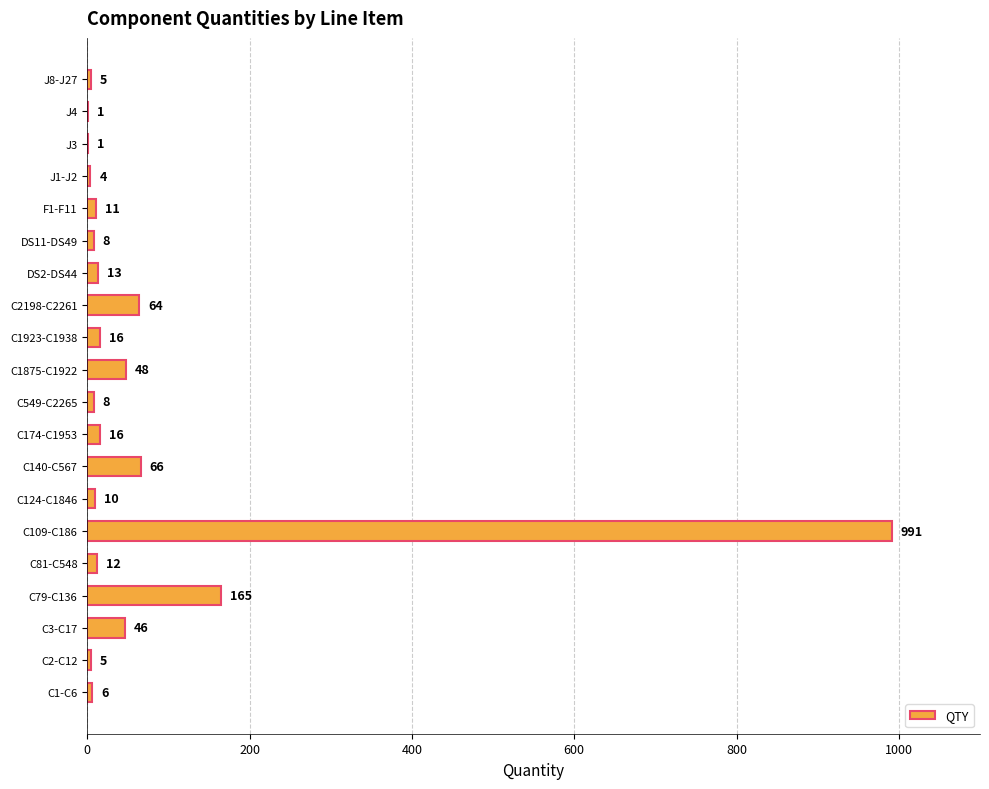

At which label is the value closest to 496?

C79-C136